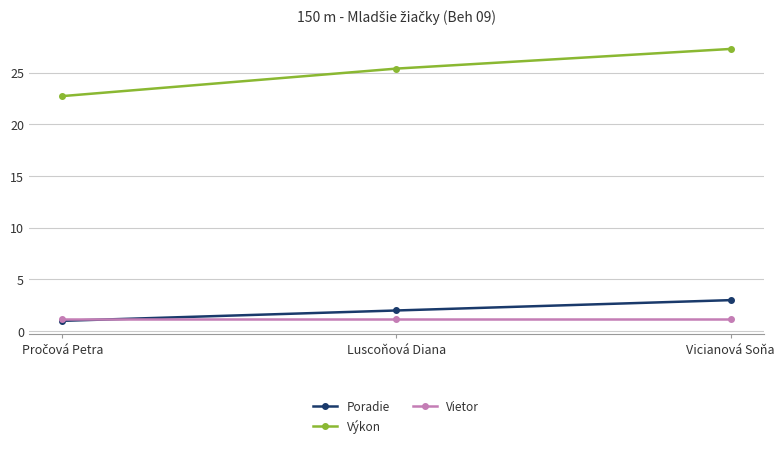

Reading left to right, what are all the values shown in this chart?

Poradie: 1.0	2.0	3.0
Výkon: 22.7	25.4	27.3
Vietor: 1.2	1.2	1.2